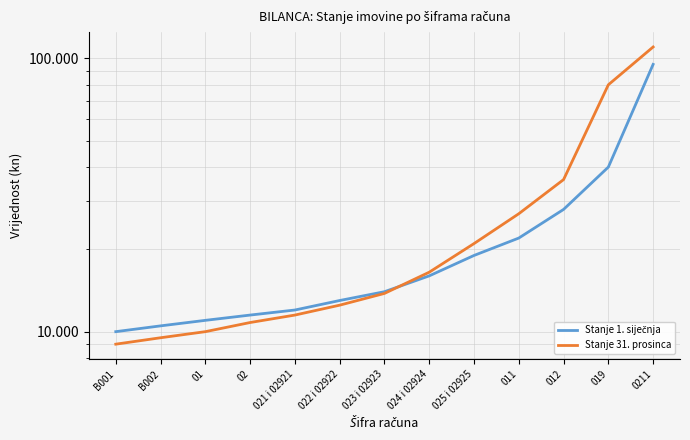

What is the smallest value displayed?

9000